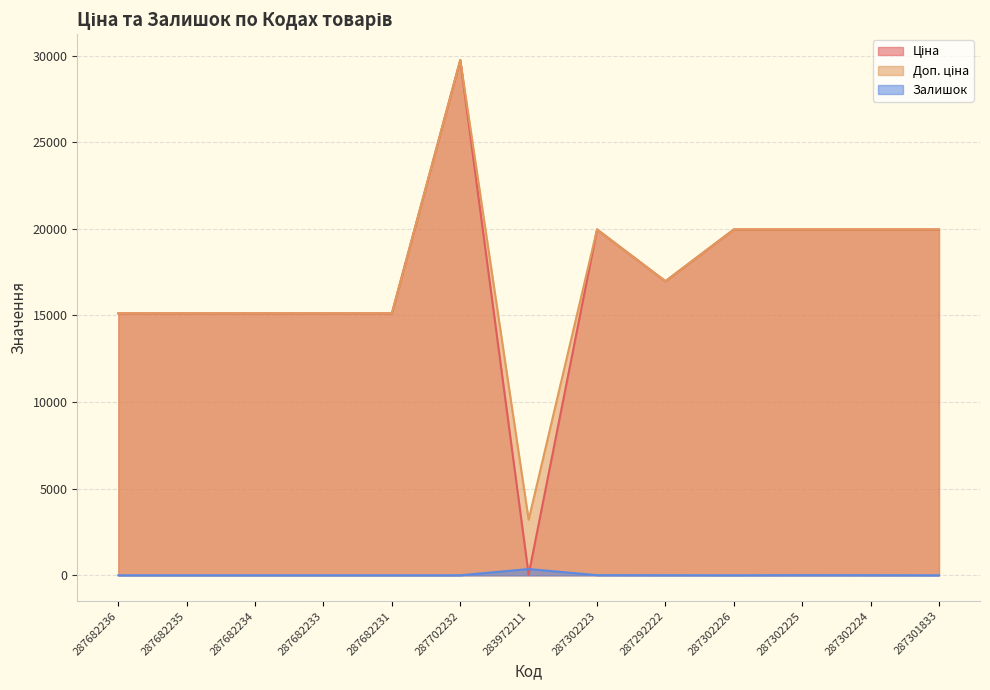

Reading left to right, list all the values displayed in this chart.

Ціна: 15120.0	15120.0	15120.0	15120.0	15120.0	29747.2	32.0	19964.2	16976.3	19964.2	19964.2	19964.2	19964.2
Доп. ціна: 15120.0	15120.0	15120.0	15120.0	15120.0	29747.2	3205.0	19964.2	16976.3	19964.2	19964.2	19964.2	19964.2
Залишок: 0.0	0.0	0.0	0.0	0.0	0.0	360.0	7.0	2.0	0.0	5.0	3.0	0.0